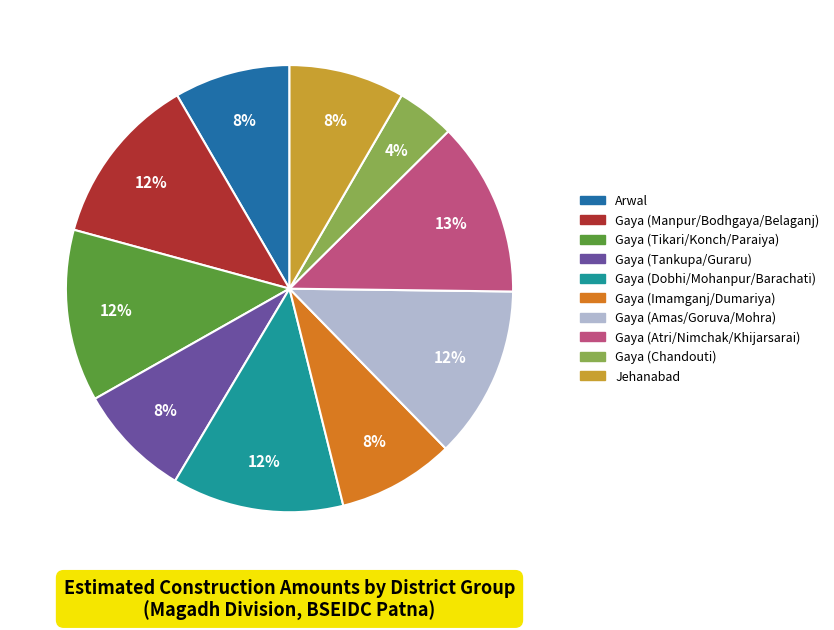

What percentage is the Gaya (Tankupa/Guraru) slice, to the nearest percent?

8%